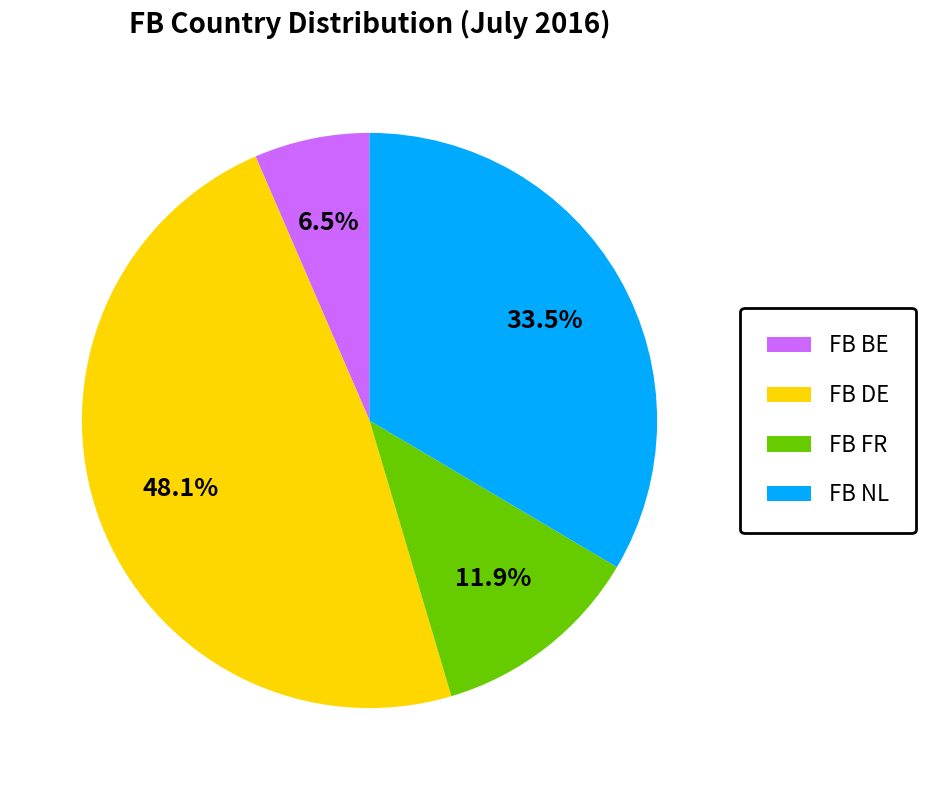

How many slices are in this pie chart?

4